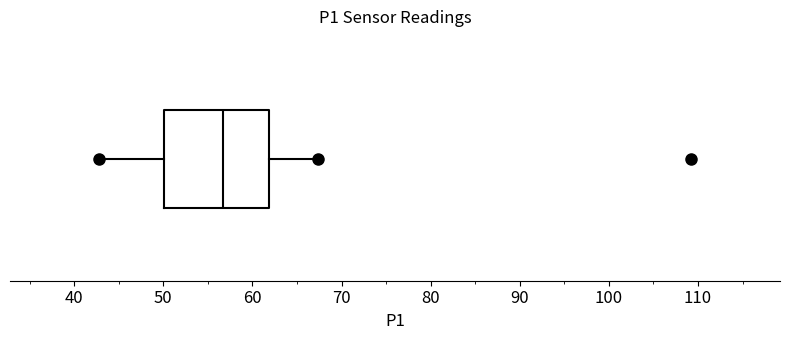

Where does the right whisker of the box end on the x-axis? The values are not printed on the chart, so give them approximately, as read against the axis.

67